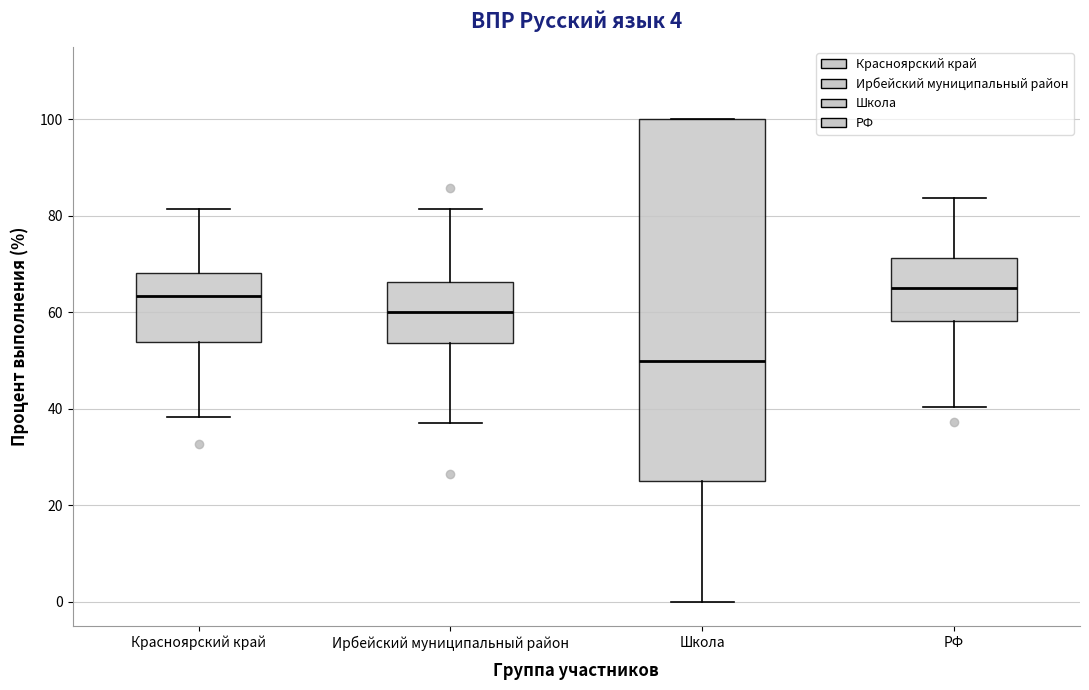

Comparing the boxes themselves (not the whiskers), which one is the tallest?

Школа